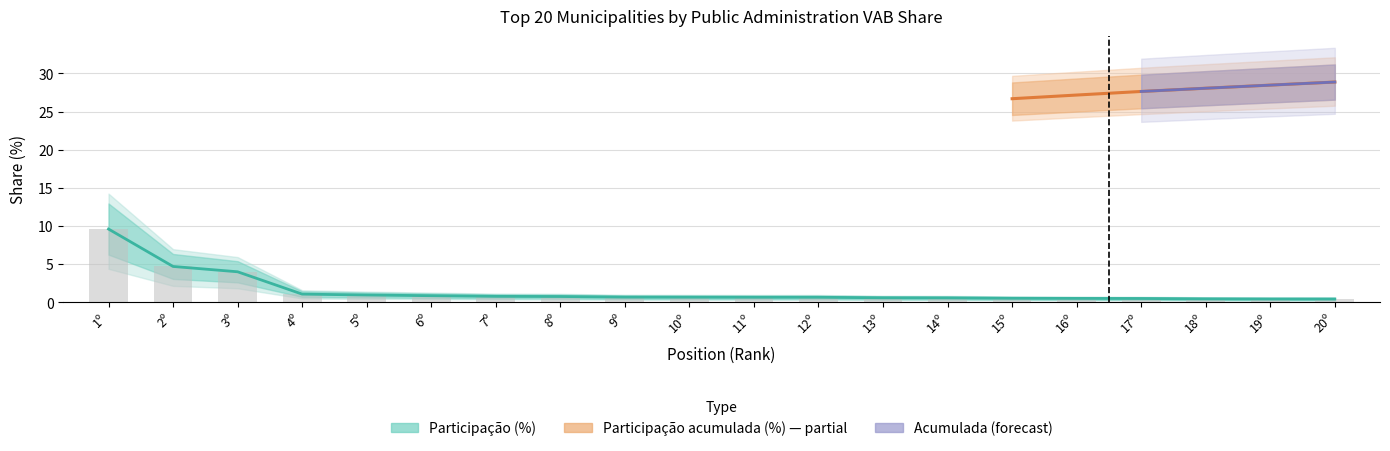

What is the difference between the values at 2º and 14º?

4.1